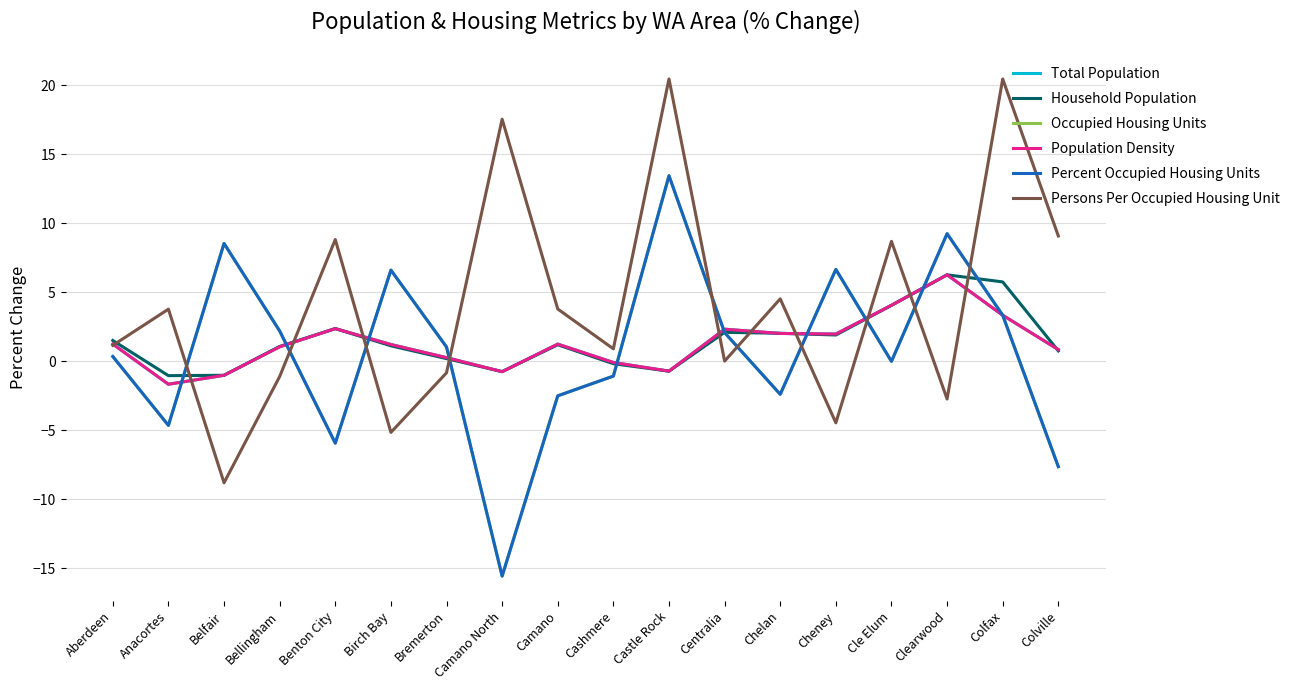

What are all the series names shown in the legend?

Total Population, Household Population, Occupied Housing Units, Population Density, Percent Occupied Housing Units, Persons Per Occupied Housing Unit